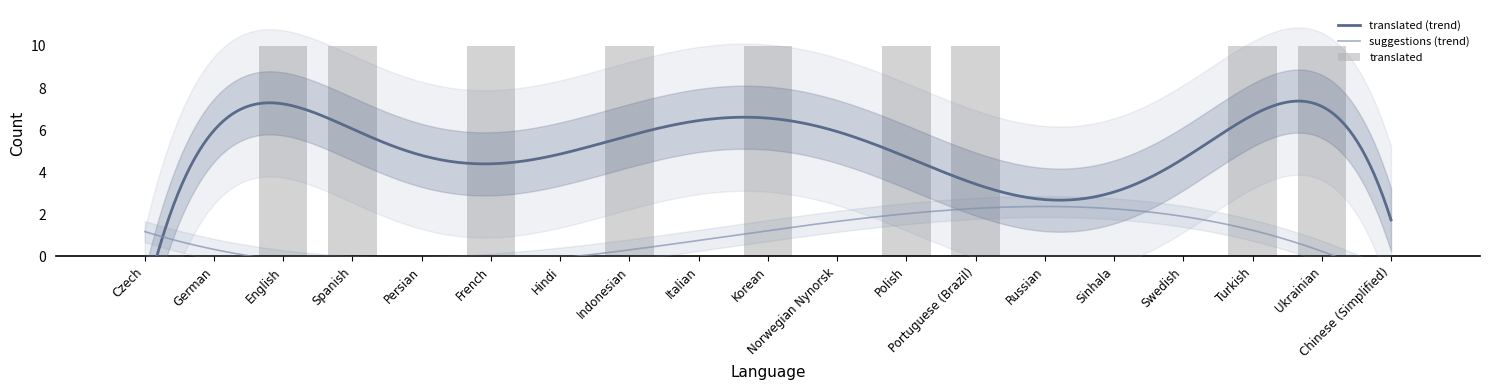

What position from the right is Polish?

8